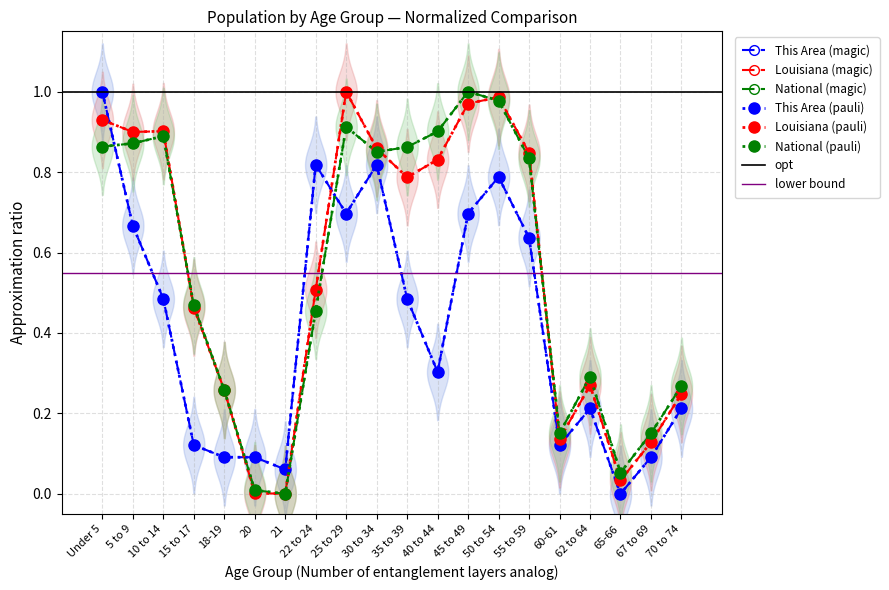

What position from the right is 70 to 74?

1